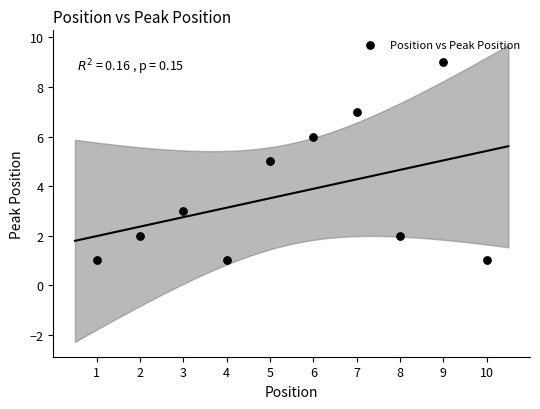

What is the range of Y values (max minus min)?

8